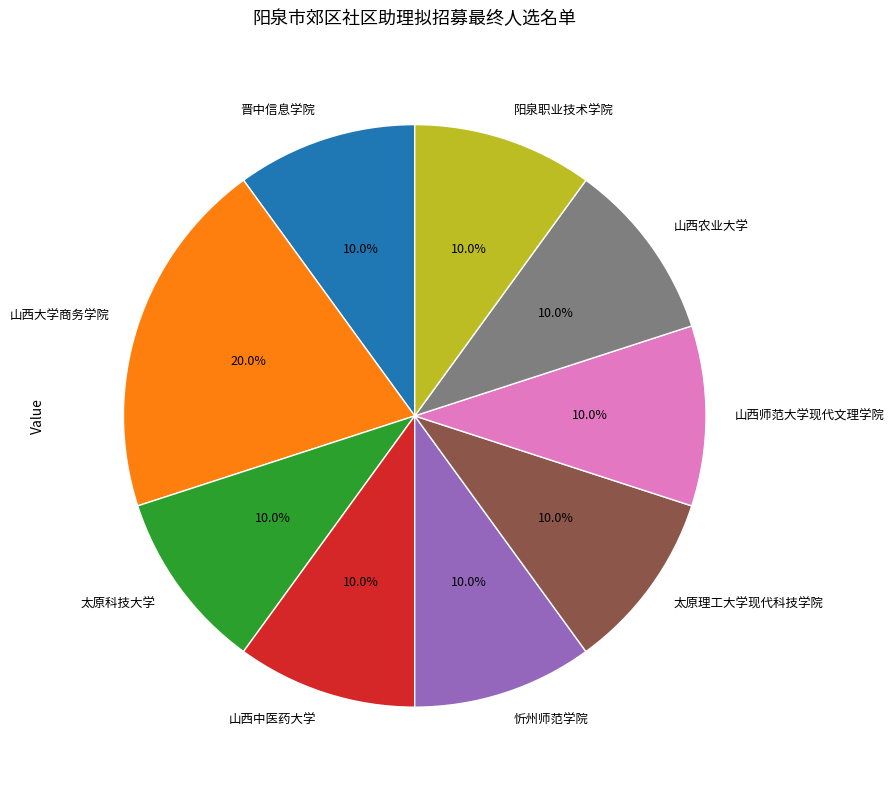

What percentage is the 忻州师范学院 slice, to the nearest percent?

10%